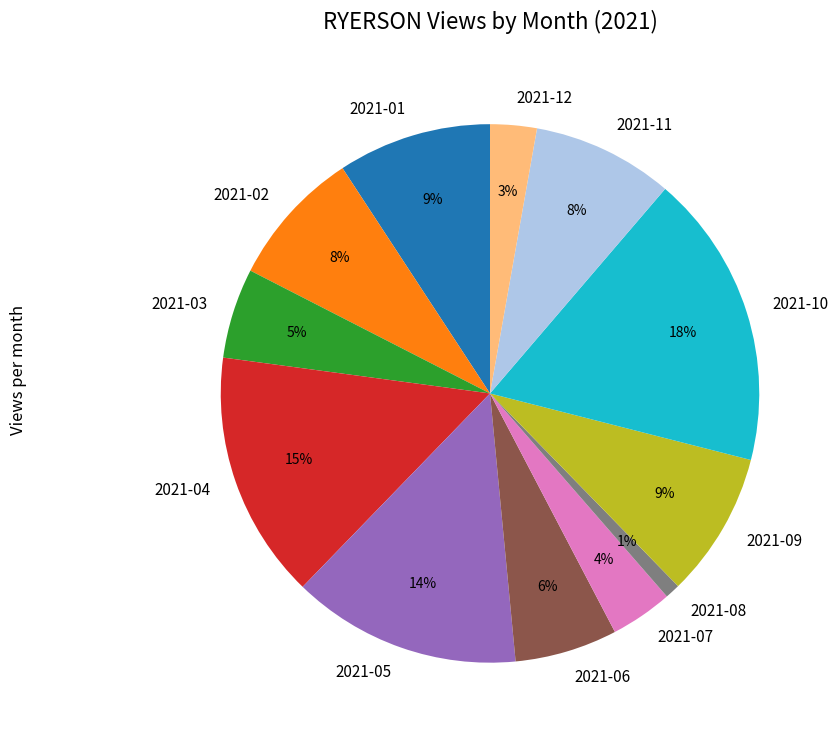

Which category has the biggest portion of the pie?

2021-10